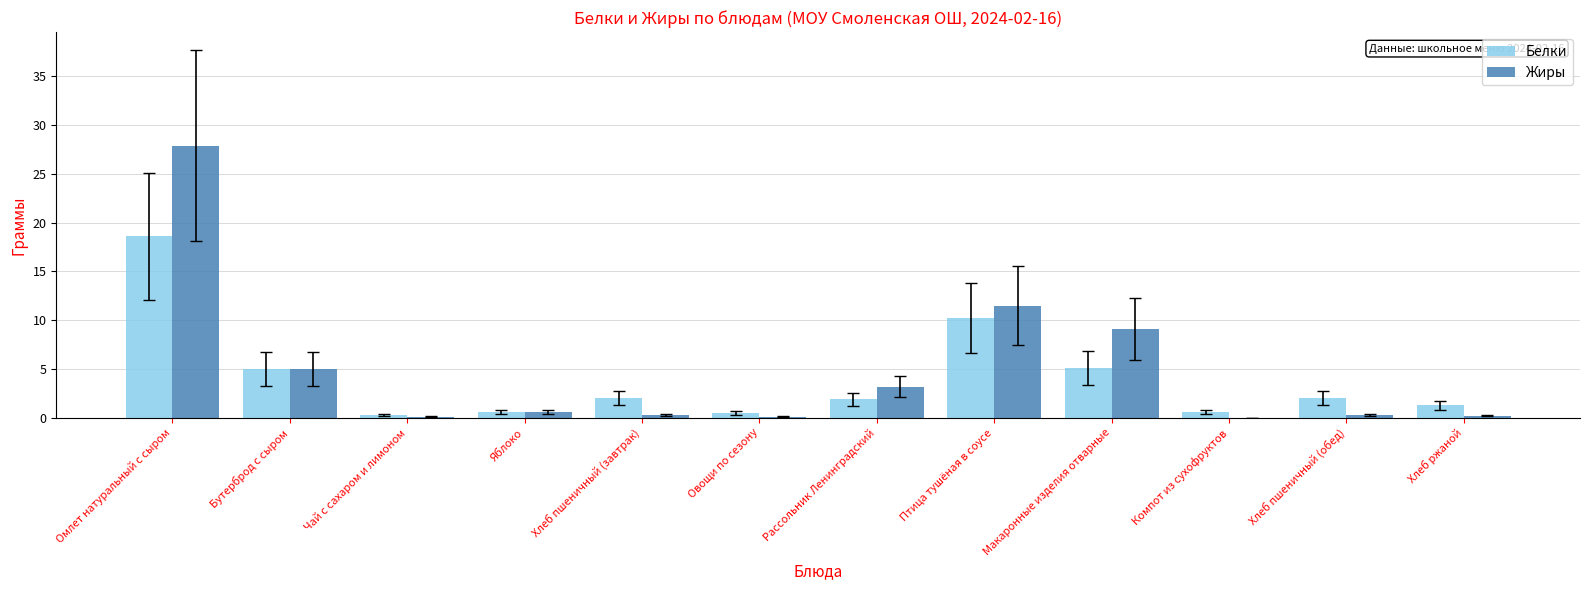

Does the chart contain stacked bars?

No